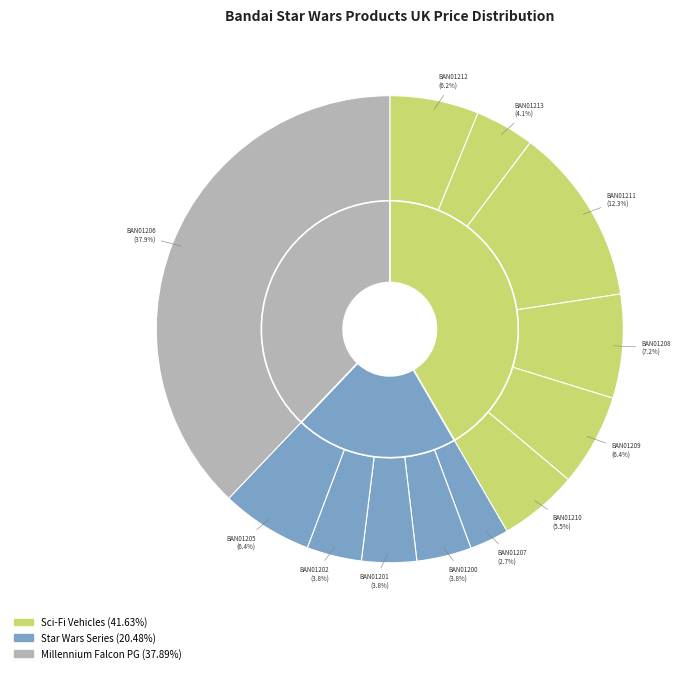

The BAN01206 slice represents 46% of the pie. True or false?

False